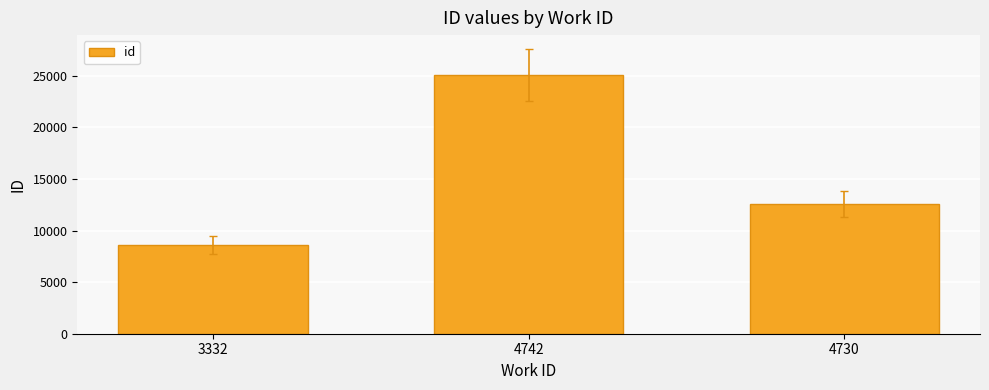

Reading right to left, list all the values displayed in this chart.

4730=12529	4742=25053	3332=8602